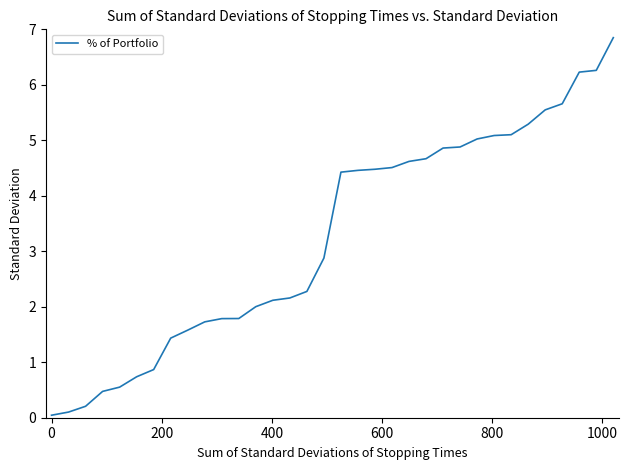

Does the chart display data point markers on the line(s)?

No